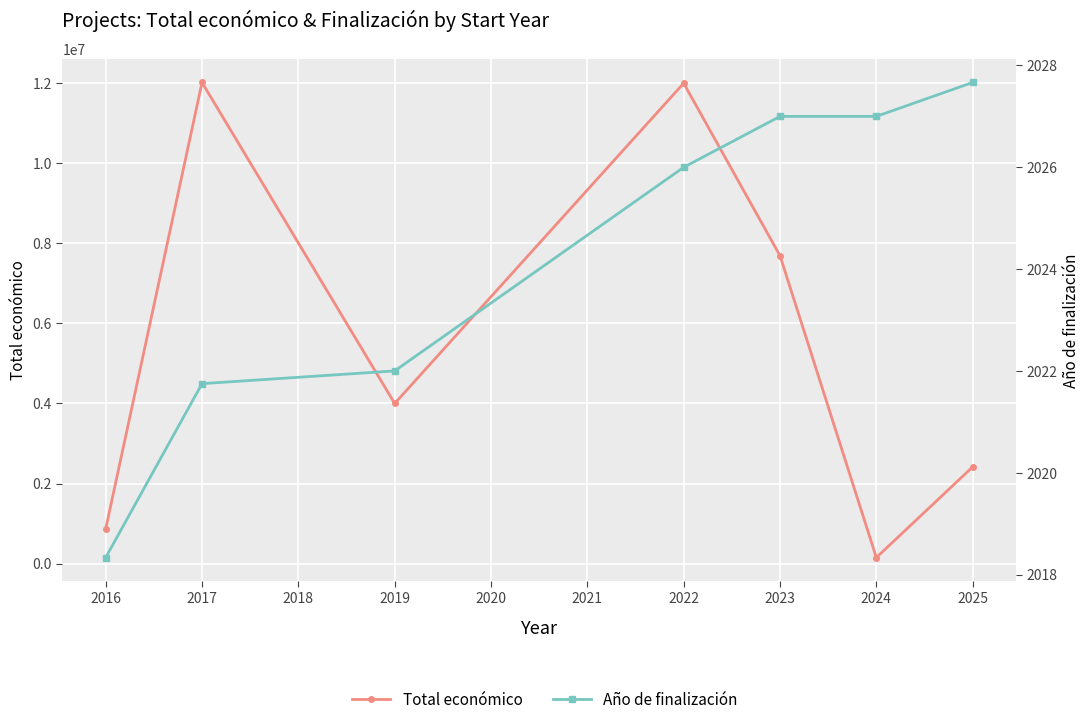

Between 2024 and 2025, which series saw the biggest shift?

Total económico